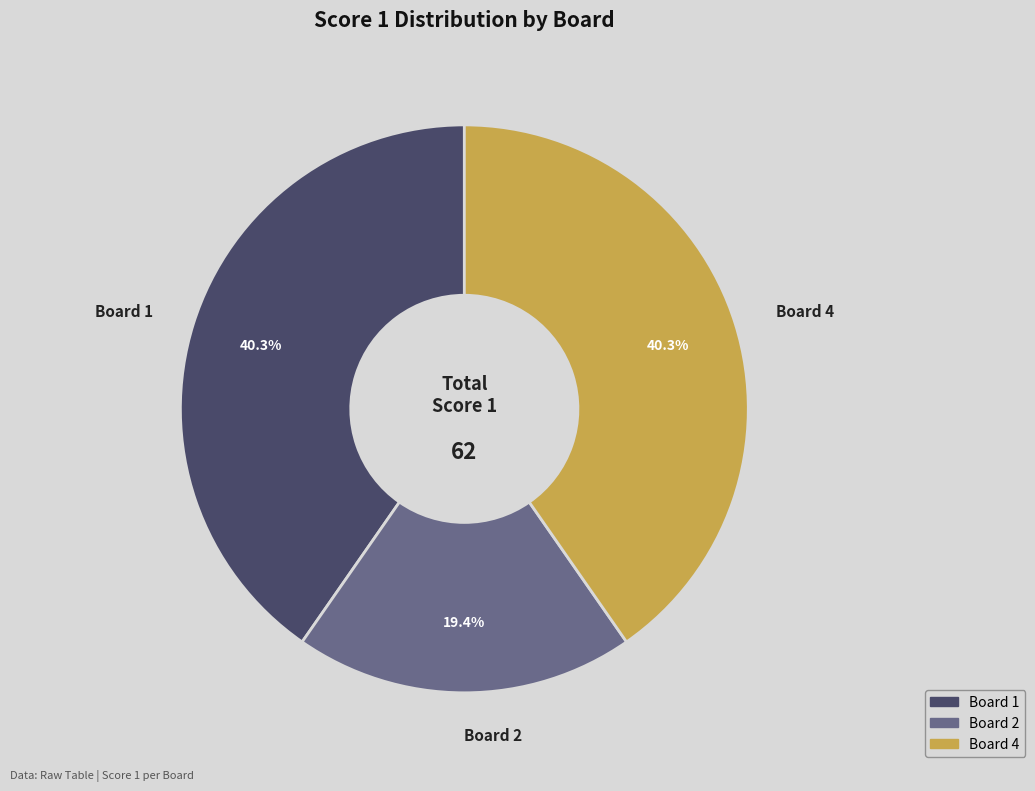

To the nearest percent, what portion does Board 1 represent?

40%